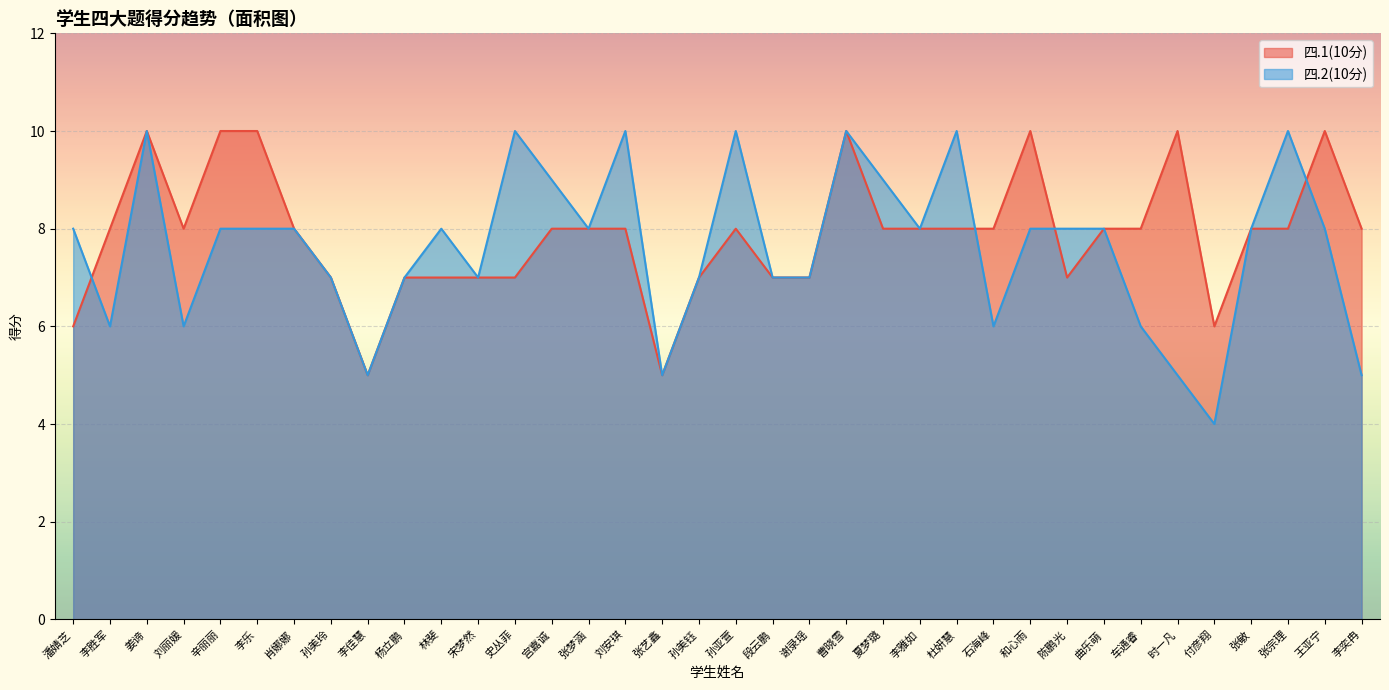

What value does the 四.1(10分) series have at 孙美钰?

7